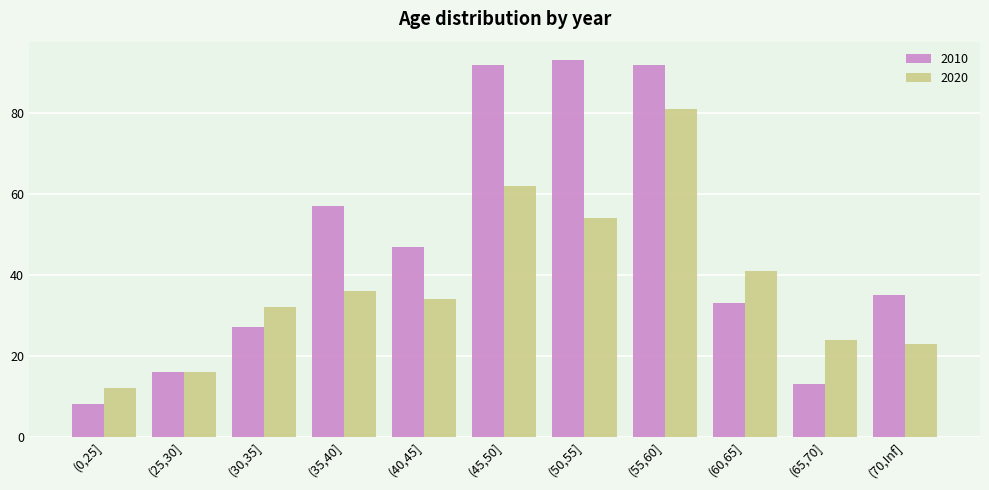

Reading right to left, extract all data points from this chart.

2010: 35	13	33	92	93	92	47	57	27	16	8
2020: 23	24	41	81	54	62	34	36	32	16	12